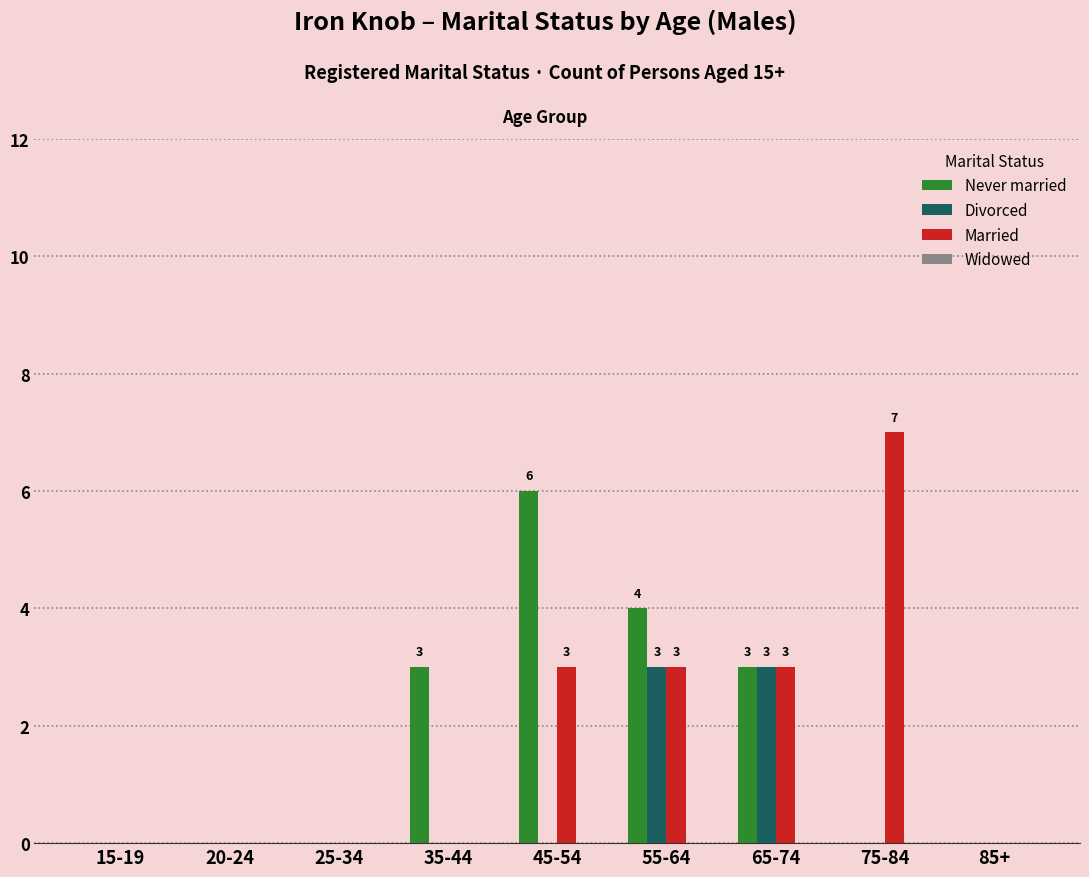

How many distinct data groups are displayed?

3